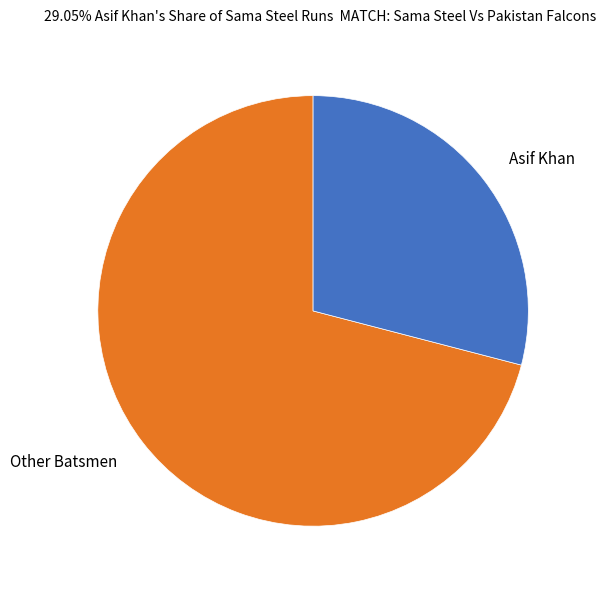

Which slice is the smallest?

Asif Khan